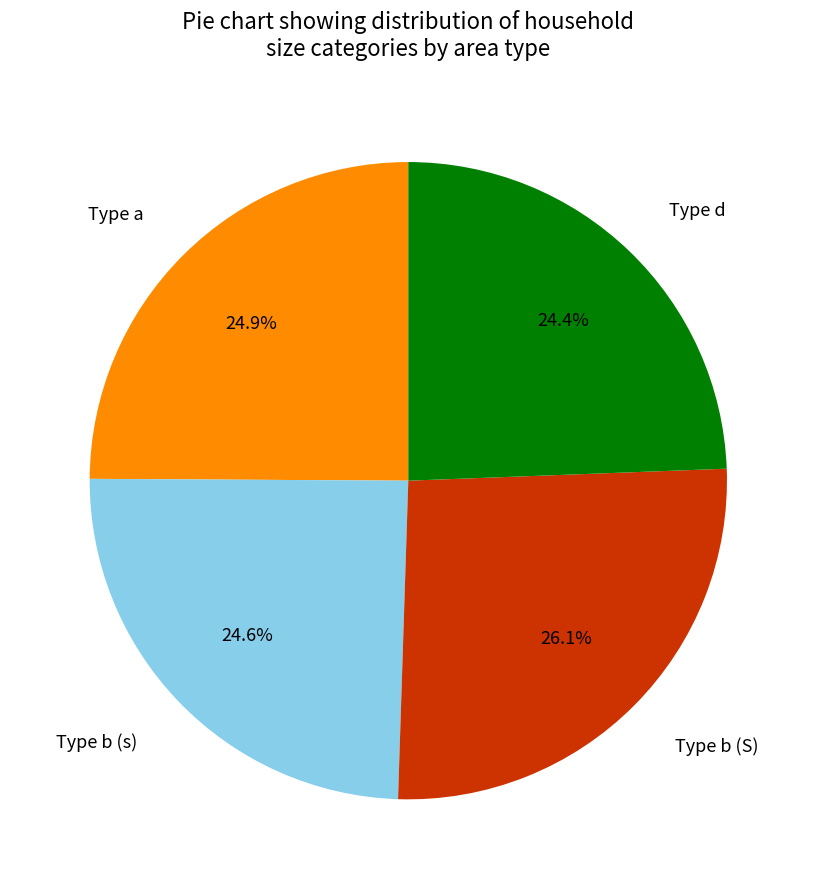

Combined, what portion of the pie is Type d and Type a?

49.3%